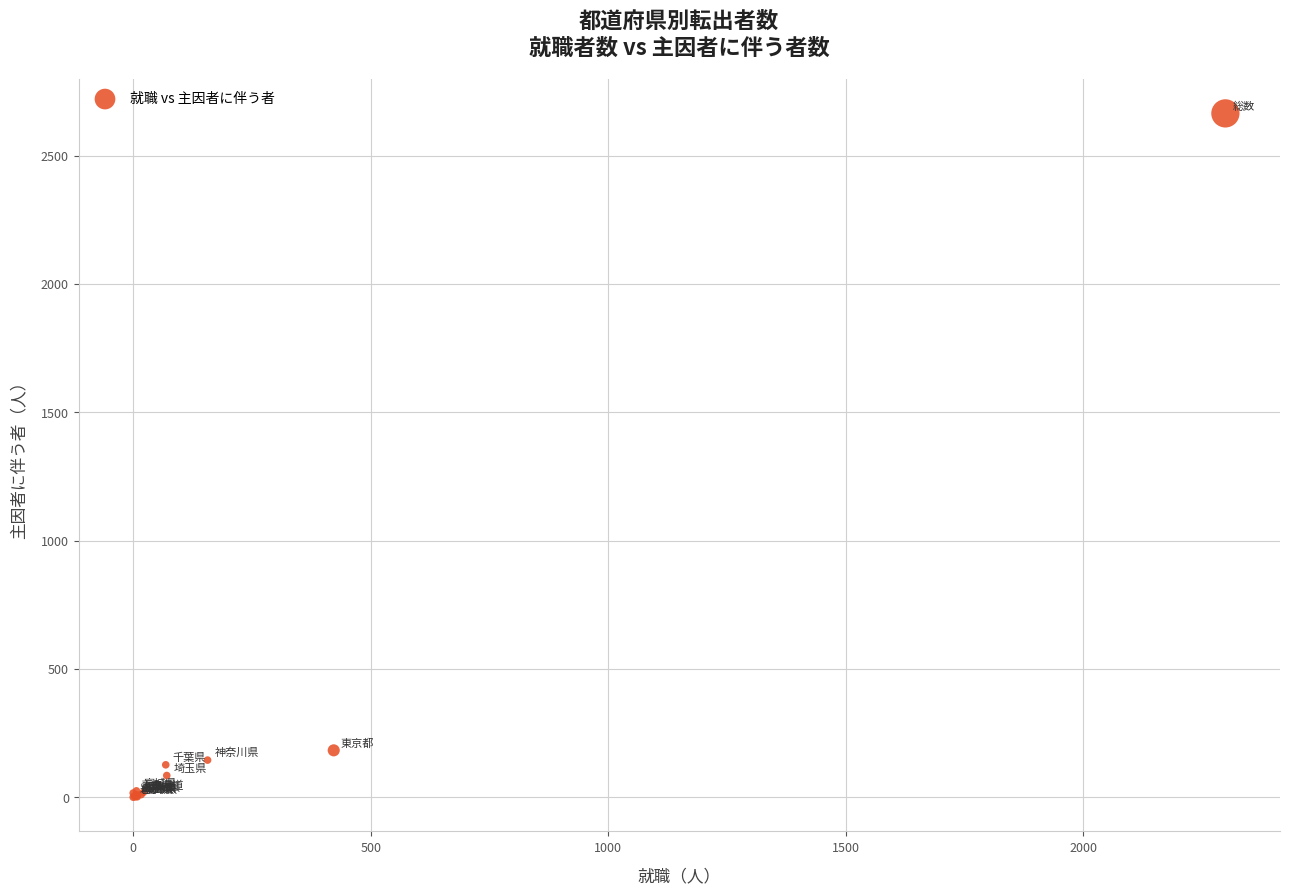

What Y value in the scatter plot is closest to 1332?

182.6